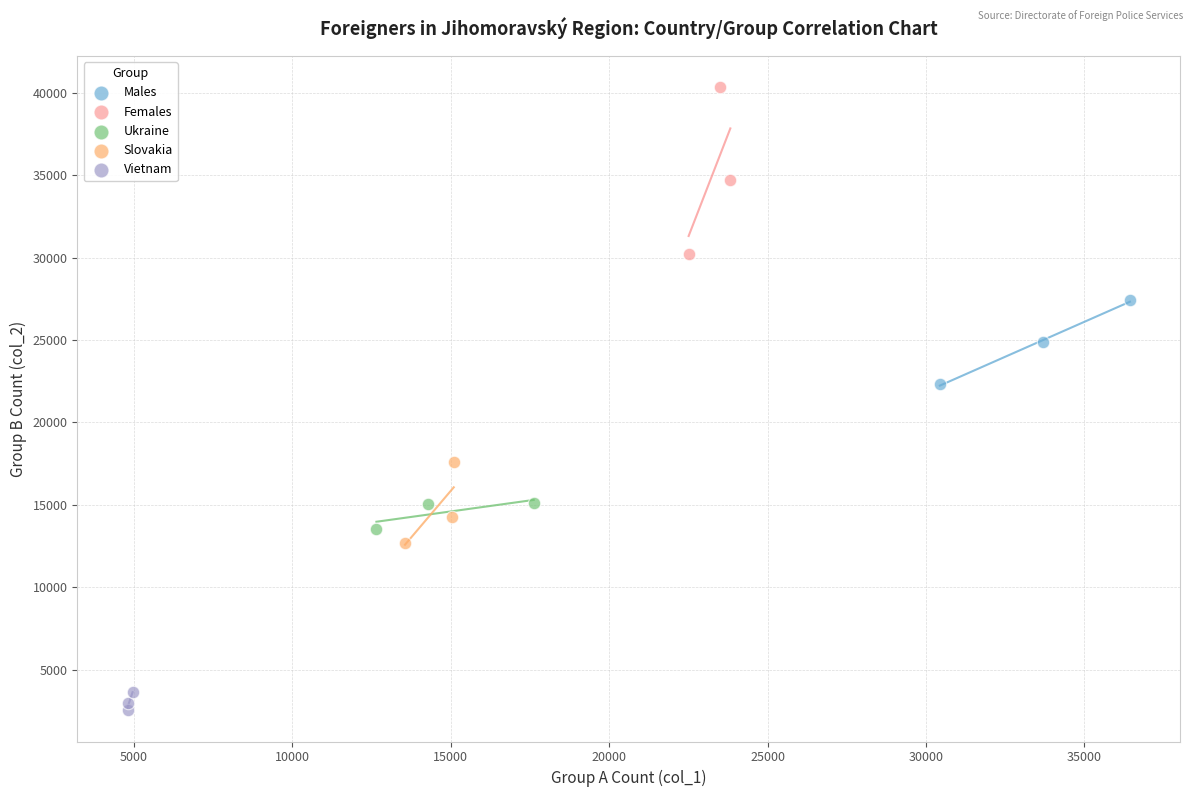

Which series reaches the maximum Y coordinate?

Females